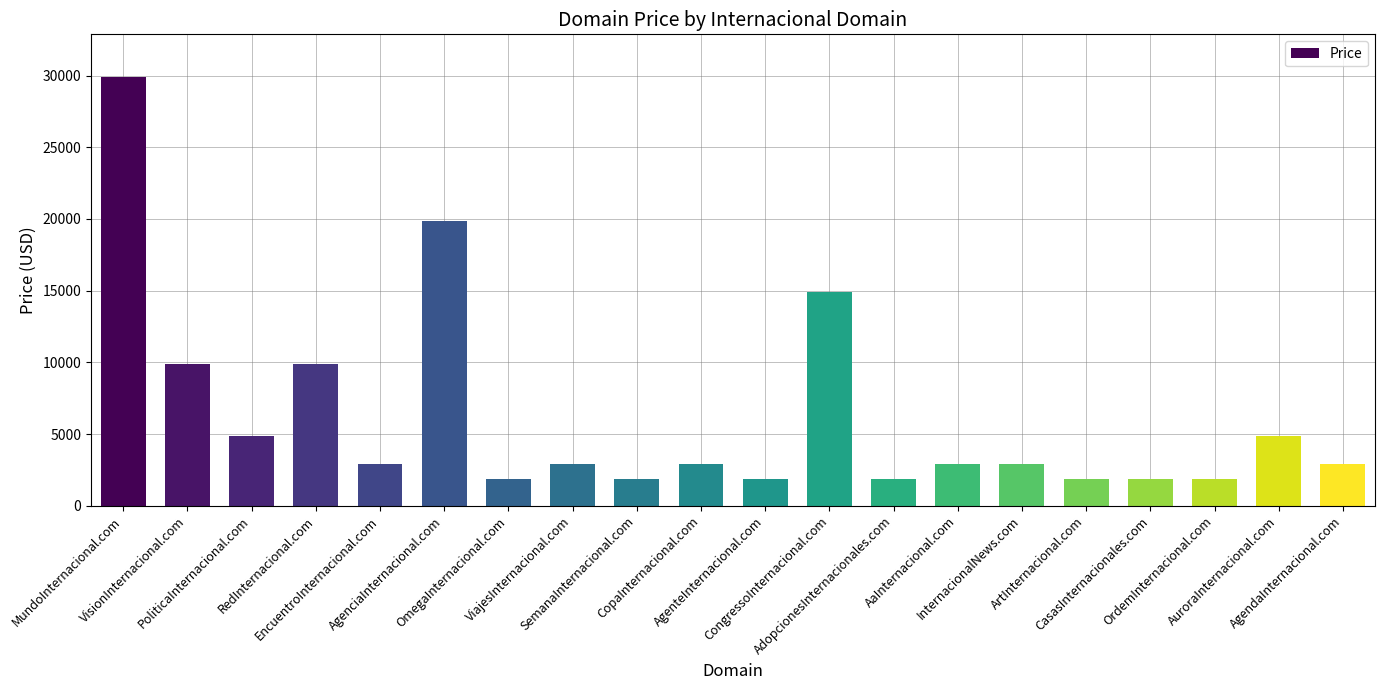

How many series are shown in this chart?

1